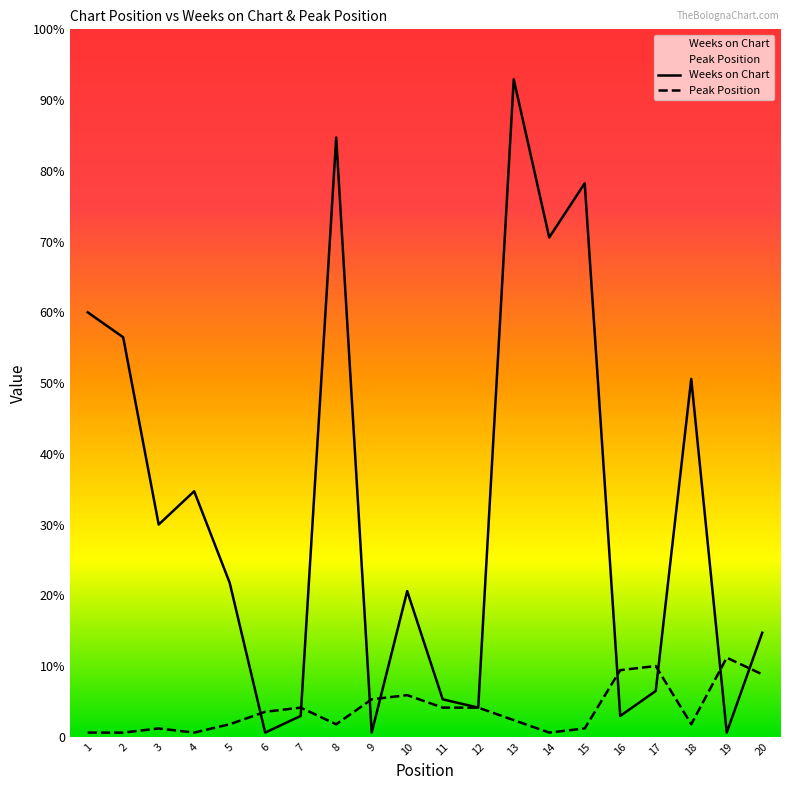

Is it true that Weeks on Chart equals 158 at 13?

True